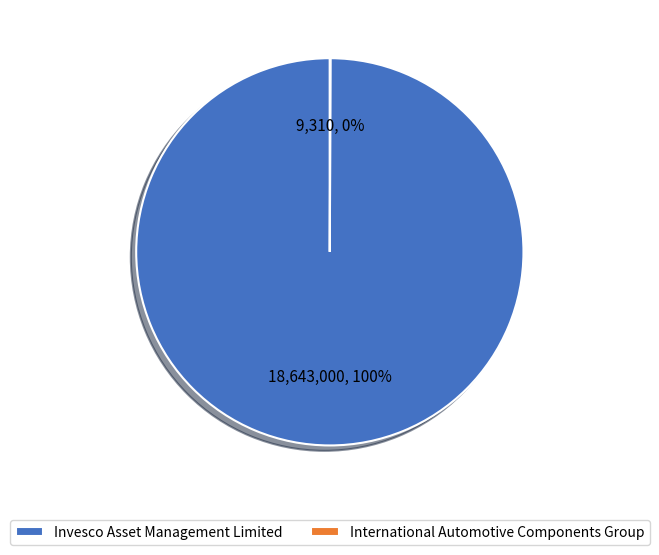

Is it true that Invesco Asset Management Limited is 86% of the pie?

False